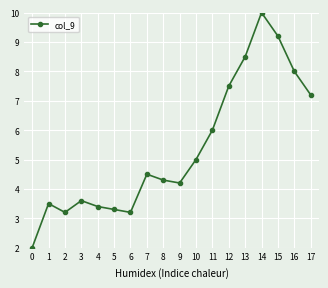

Reading left to right, what are all the values shown in this chart?

2.0	3.5	3.2	3.6	3.4	3.3	3.2	4.5	4.3	4.2	5.0	6.0	7.5	8.5	10.0	9.2	8.0	7.2